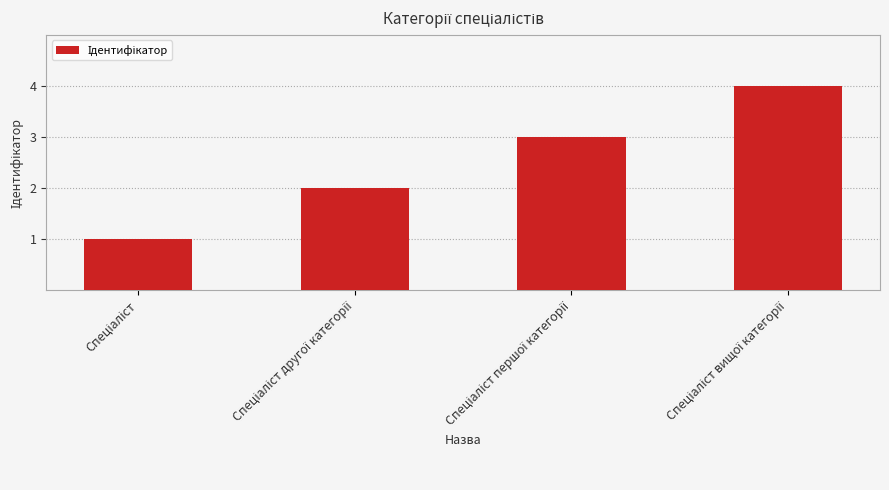

What is the maximum value shown in the chart?

4